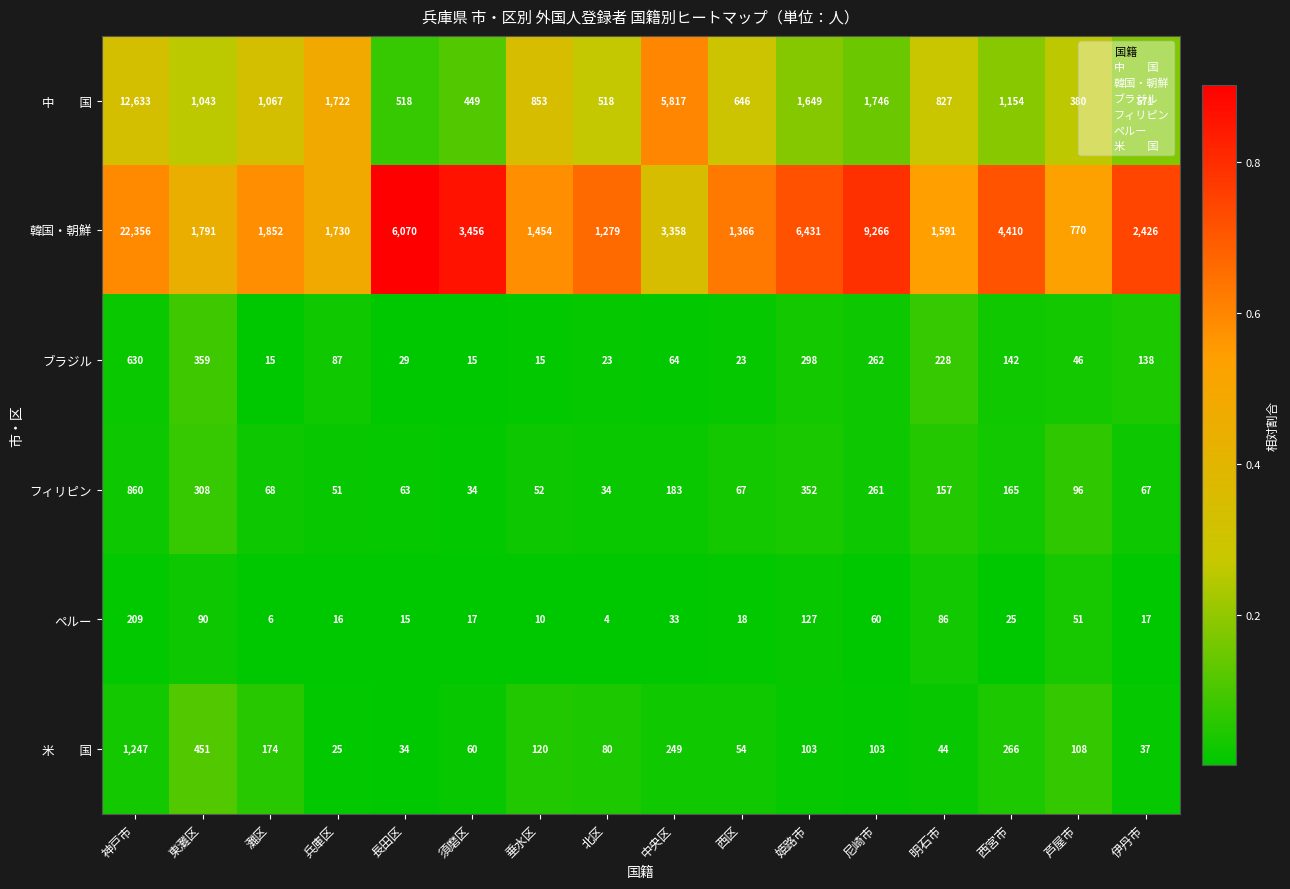

What is the average value of the ペルー series?

49